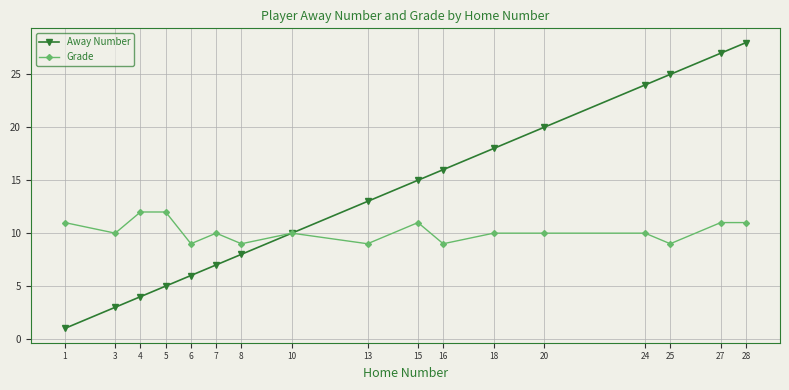

True or false: Away Number has more than 2 points higher than both neighbors.

False